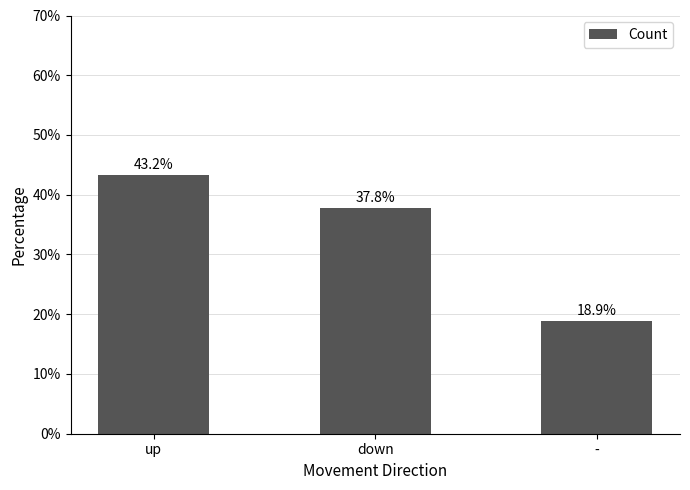

Read the value at down.

37.8